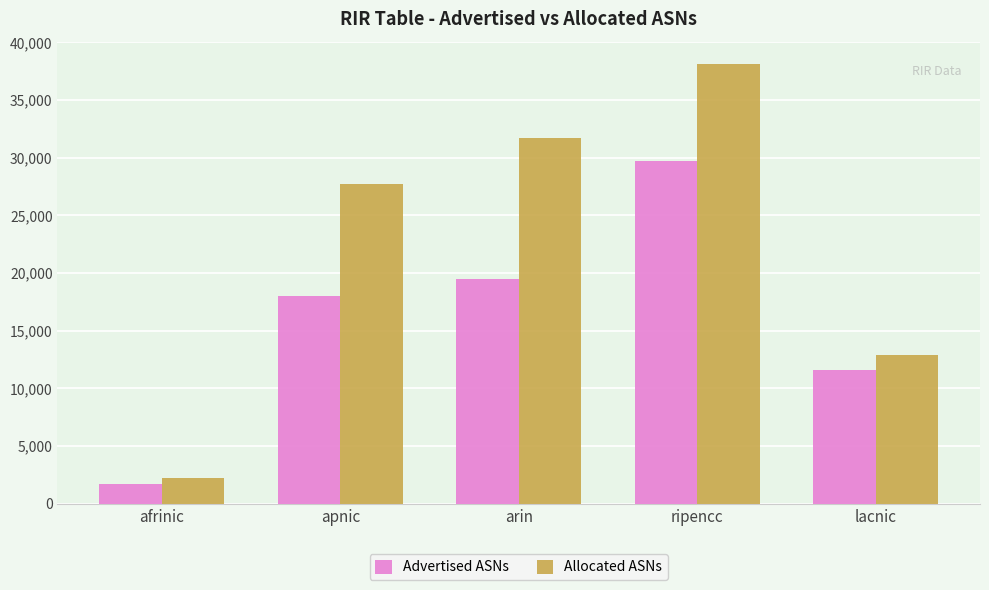

Reading right to left, what are all the values shown in this chart?

Advertised ASNs: lacnic=11602	ripencc=29750	arin=19515	apnic=18054	afrinic=1754
Allocated ASNs: lacnic=12907	ripencc=38153	arin=31721	apnic=27712	afrinic=2263